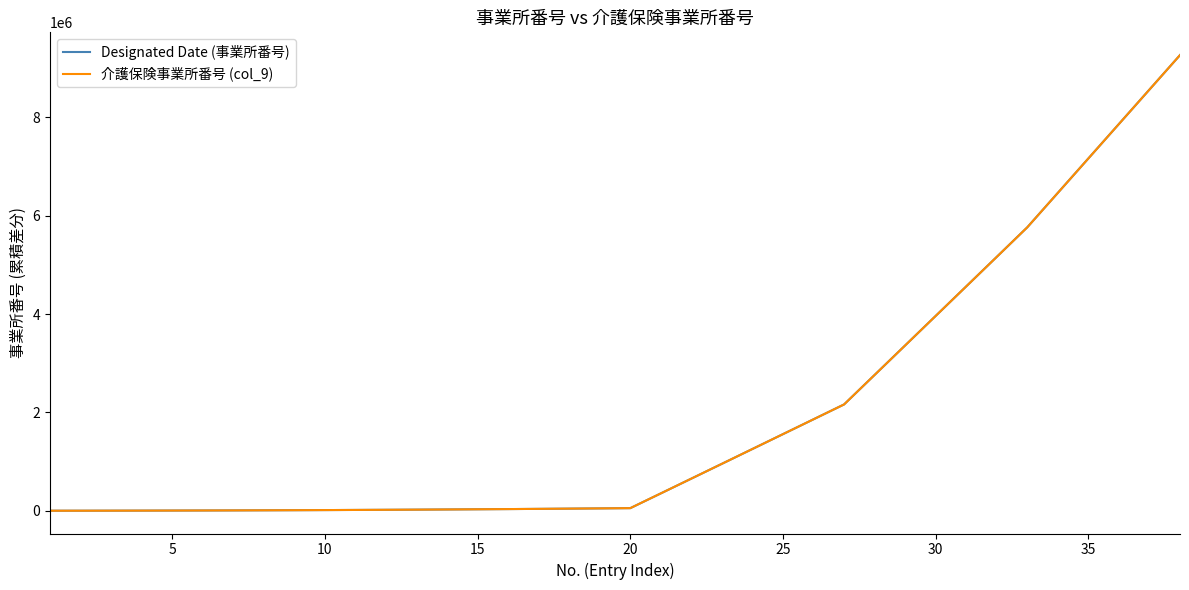

Is this an area chart (filled region under the line)?

No